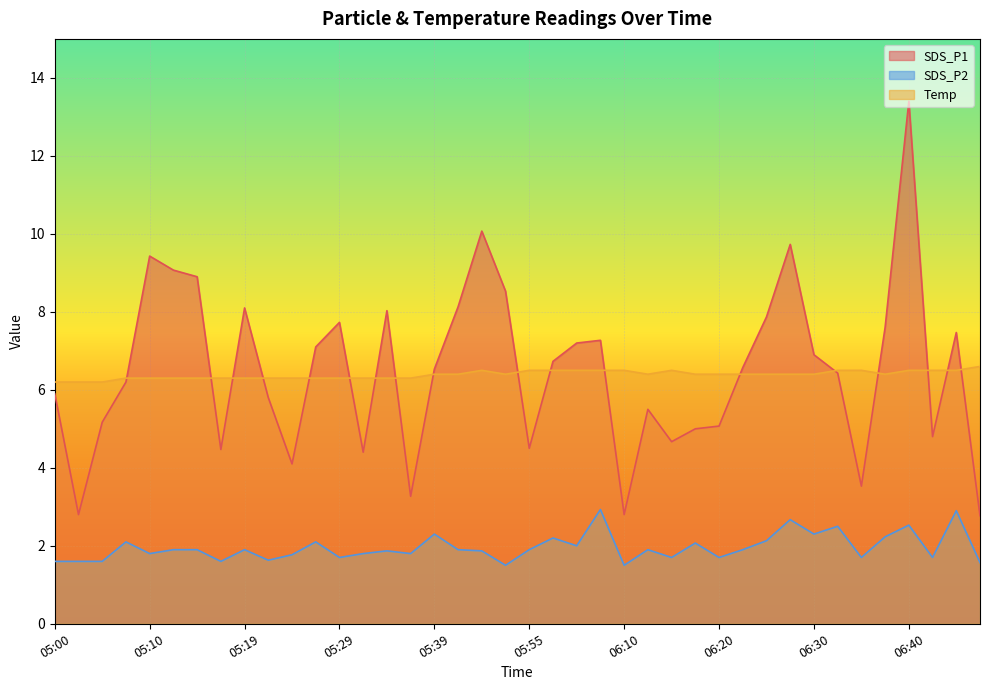

What is the value of the SDS_P2 point at the 12th from the left?

2.1